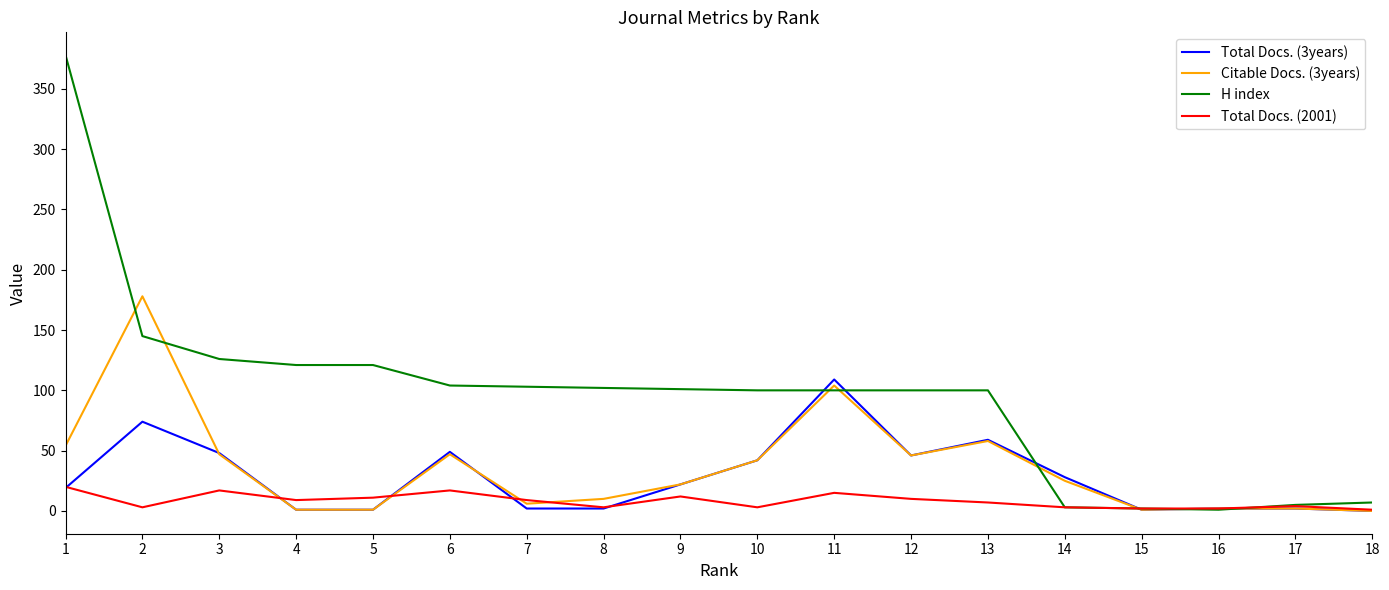

What is the spread (max minus min) of values at 1?

359